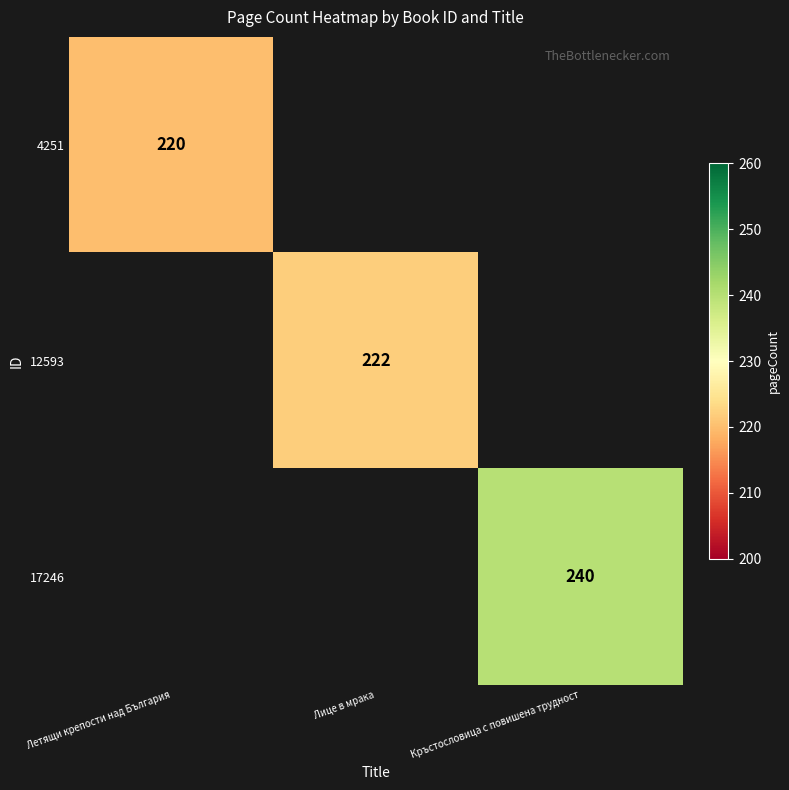

The 12593 series shows 222 at Лице в мрака. True or false?

True